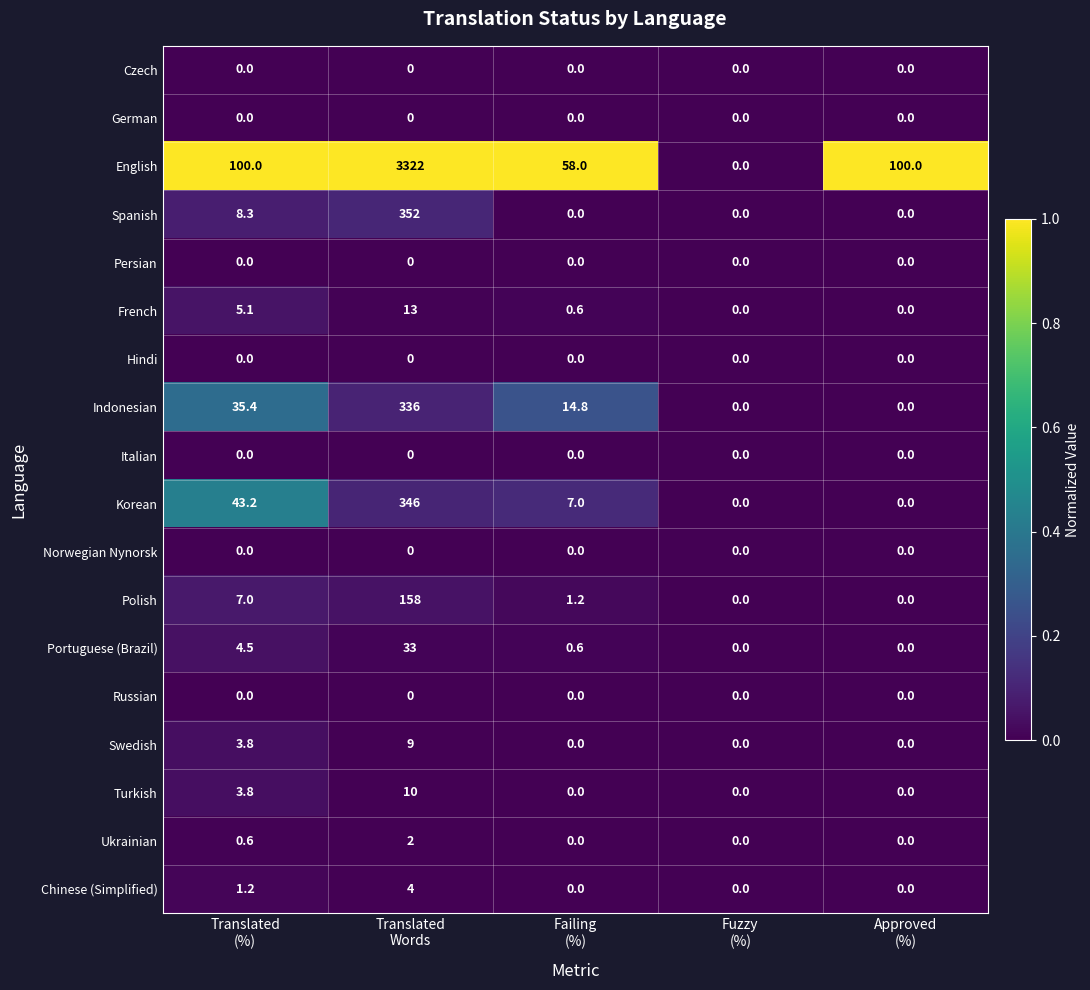

Which series has the largest total across all categories?

English